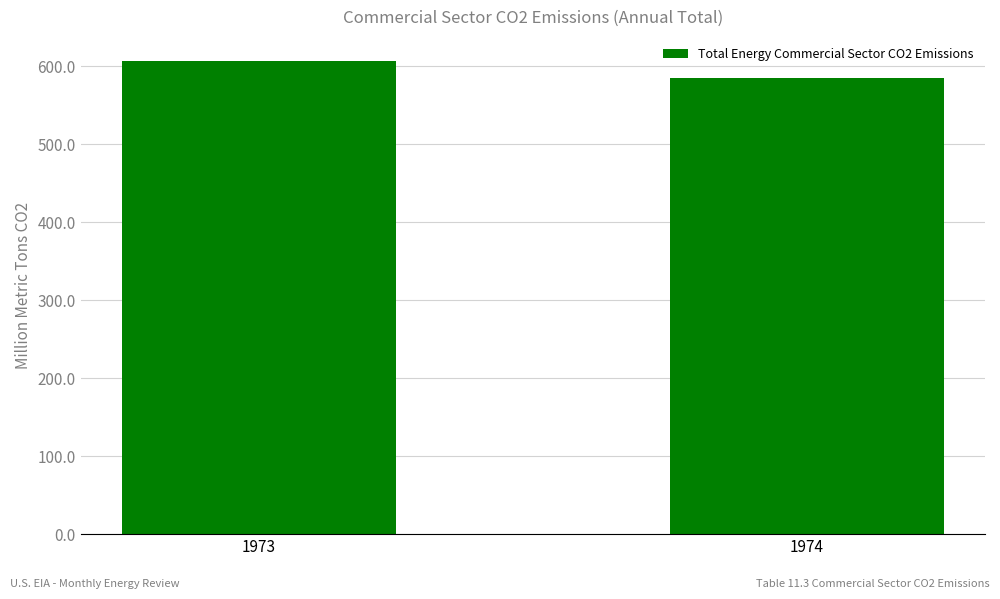

How many categories are shown in the chart?

2